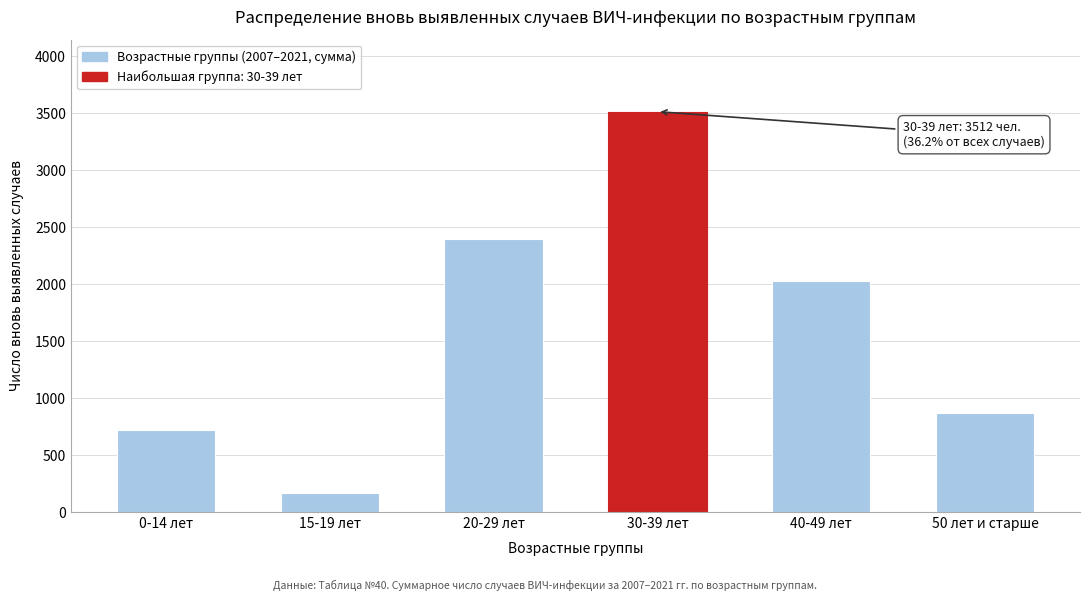

Reading left to right, transcribe all the data shown in this chart.

717	169	2399	3512	2025	872